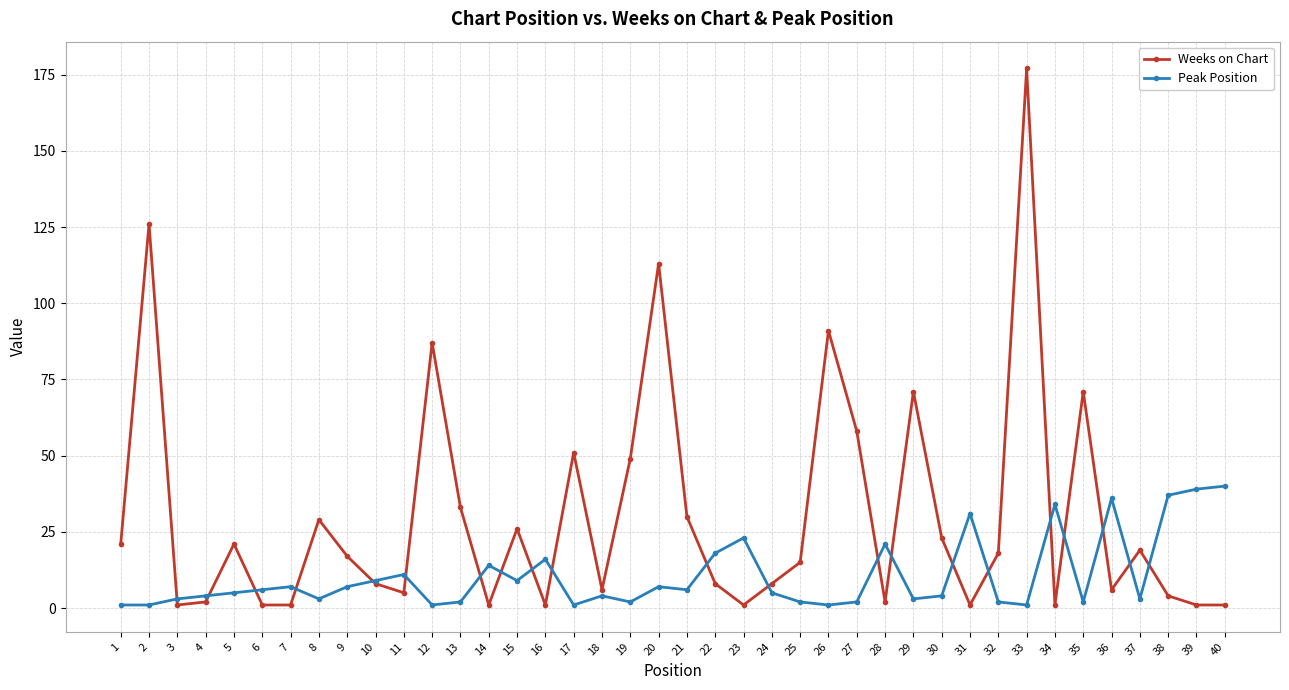

Reading left to right, extract all data points from this chart.

Weeks on Chart: 1=21	2=126	3=1	4=2	5=21	6=1	7=1	8=29	9=17	10=8	11=5	12=87	13=33	14=1	15=26	16=1	17=51	18=6	19=49	20=113	21=30	22=8	23=1	24=8	25=15	26=91	27=58	28=2	29=71	30=23	31=1	32=18	33=177	34=1	35=71	36=6	37=19	38=4	39=1	40=1
Peak Position: 1=1	2=1	3=3	4=4	5=5	6=6	7=7	8=3	9=7	10=9	11=11	12=1	13=2	14=14	15=9	16=16	17=1	18=4	19=2	20=7	21=6	22=18	23=23	24=5	25=2	26=1	27=2	28=21	29=3	30=4	31=31	32=2	33=1	34=34	35=2	36=36	37=3	38=37	39=39	40=40